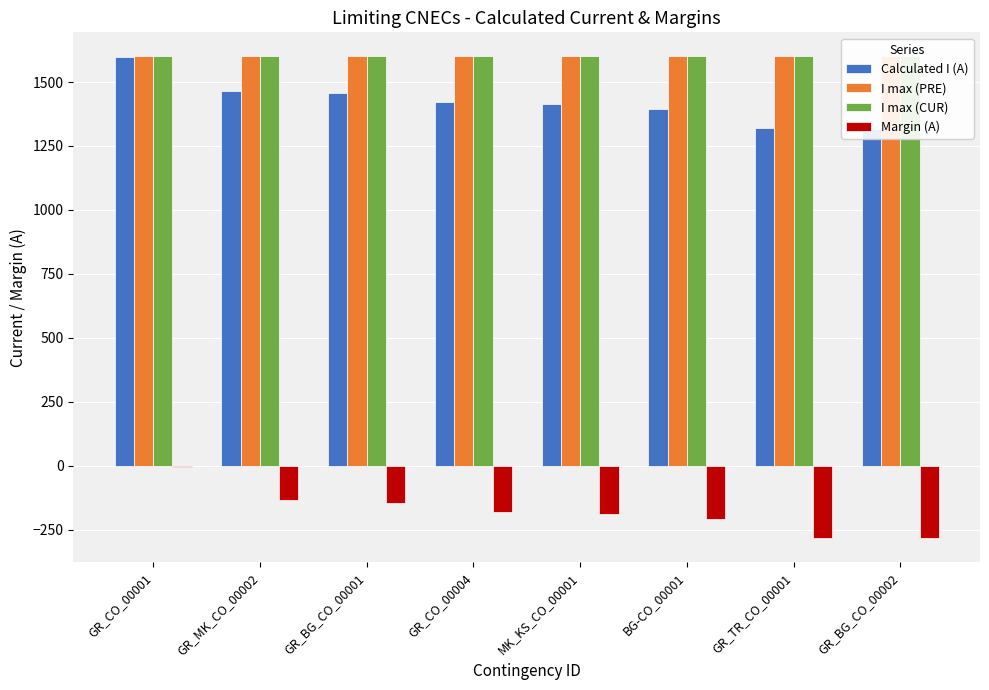

Is the value of I max (CUR) at GR_CO_00004 greater than the value of I max (PRE) at GR_CO_00001?

No